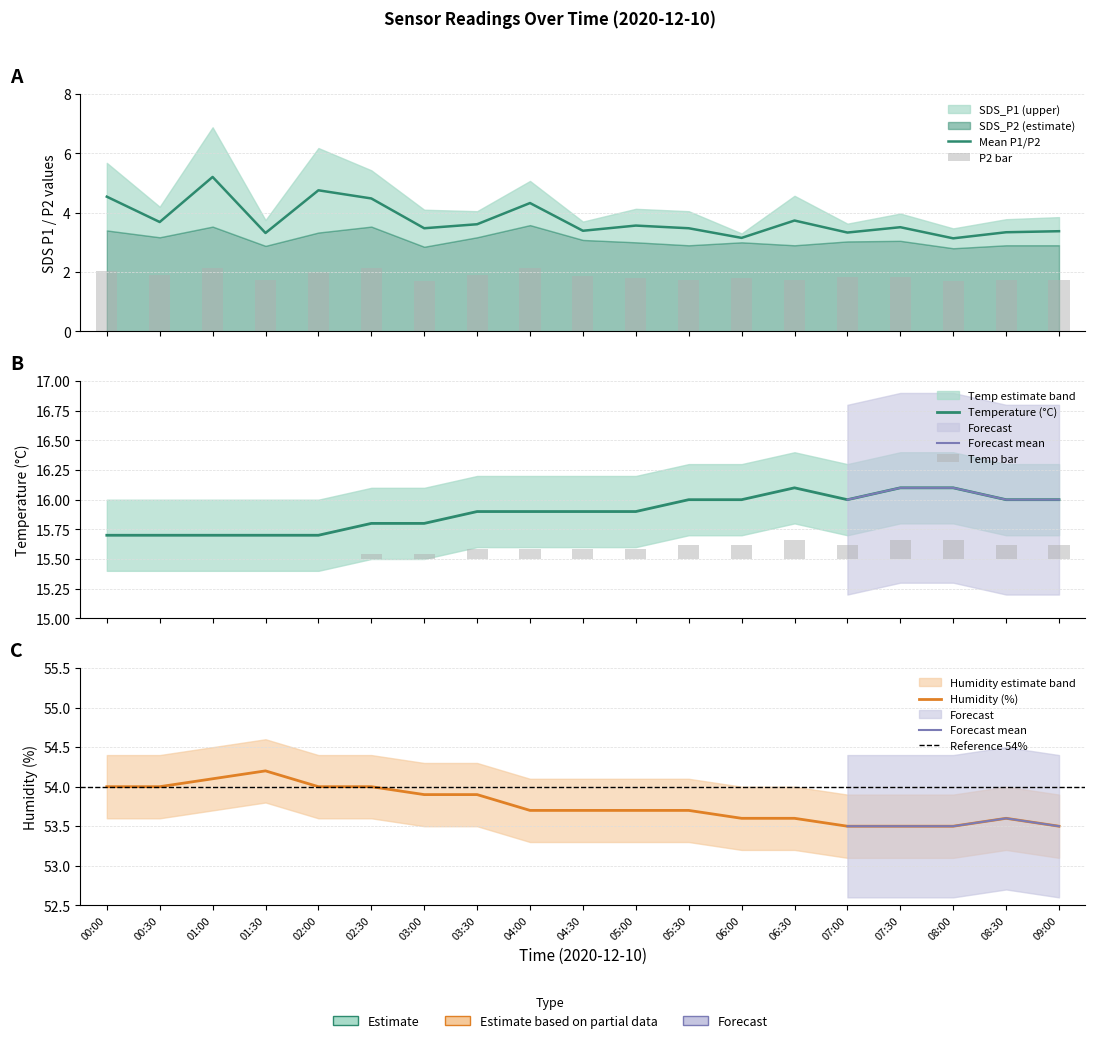

True or false: SDS_P2 has a value of 1.1 at 03:00.

False